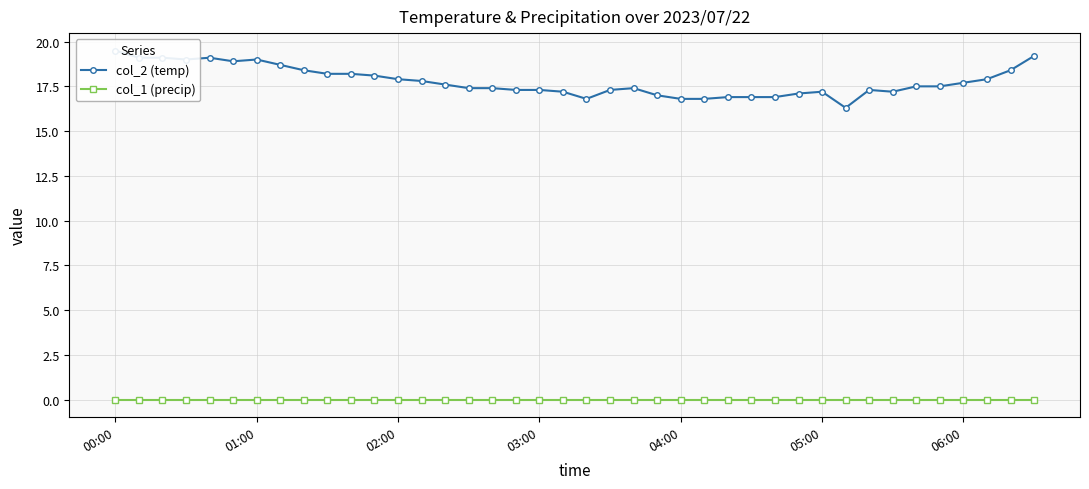

How many lines are shown in the chart?

2